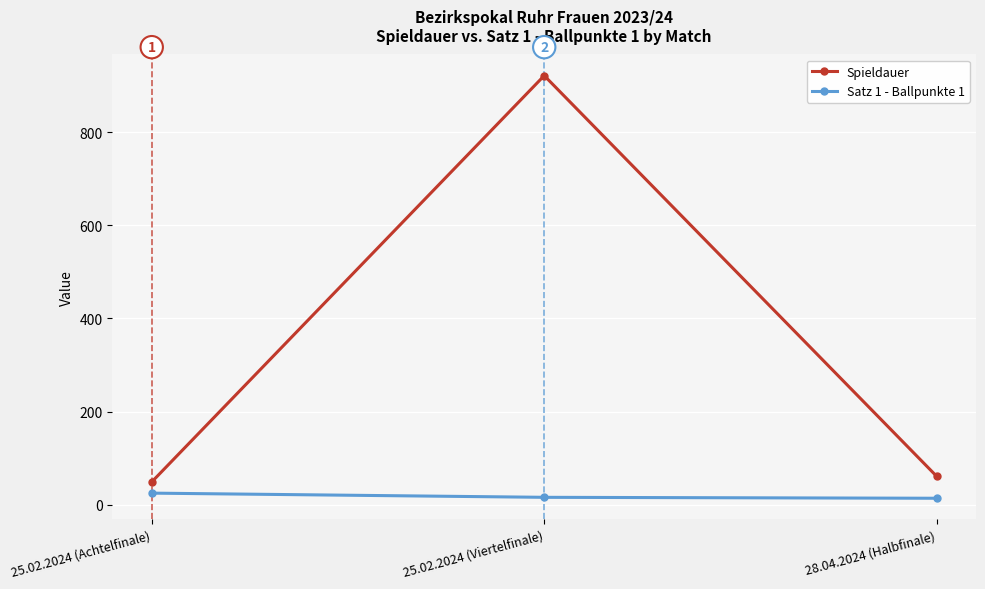

Is it true that Satz 1 - Ballpunkte 1 equals 25 at 25.02.2024 (Achtelfinale)?

True